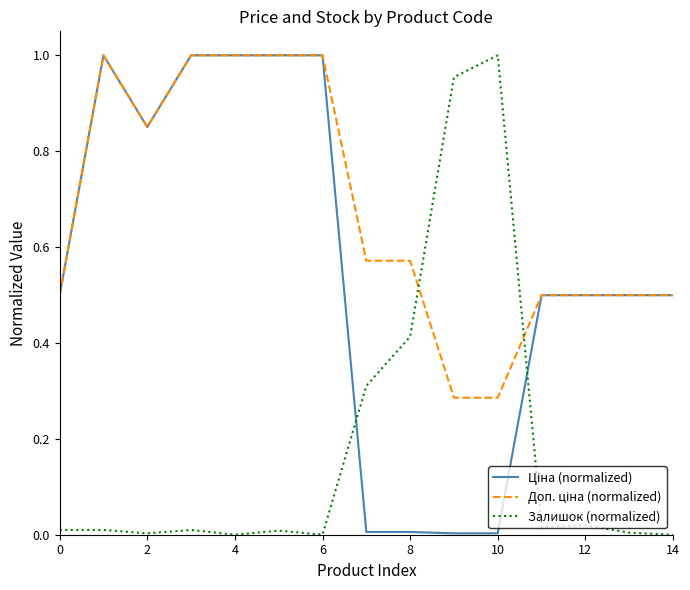

How many lines are shown in the chart?

3